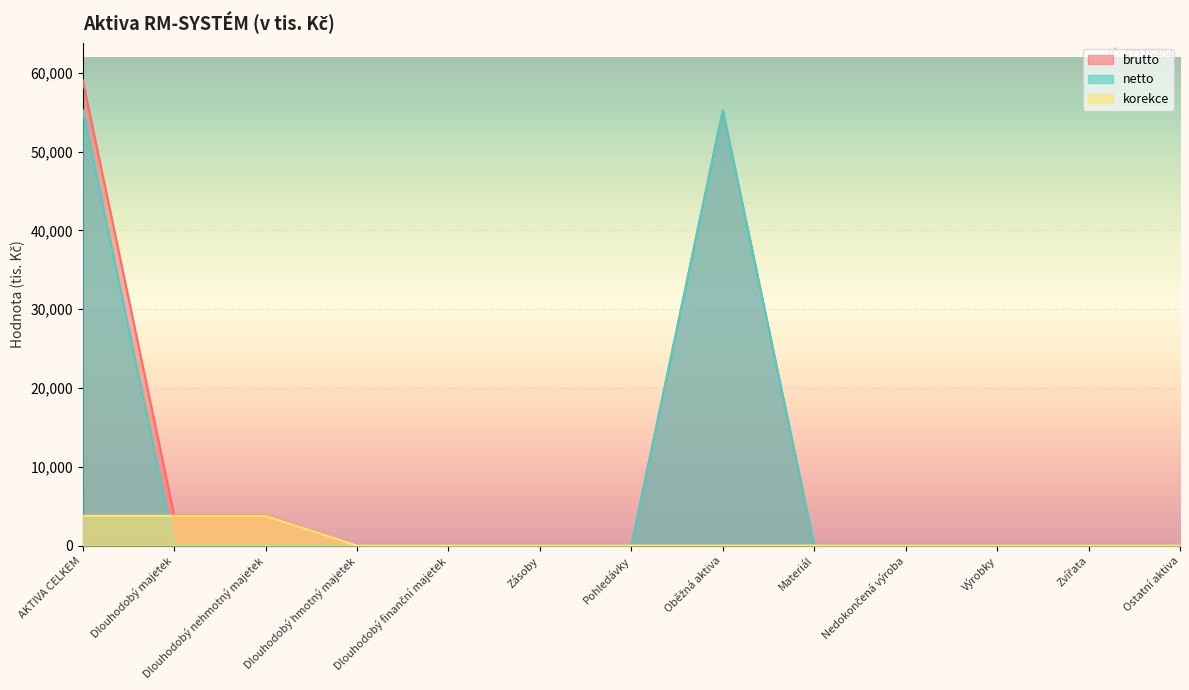

Which series changed the most between Dlouhodobý majetek and Pohledávky?

brutto